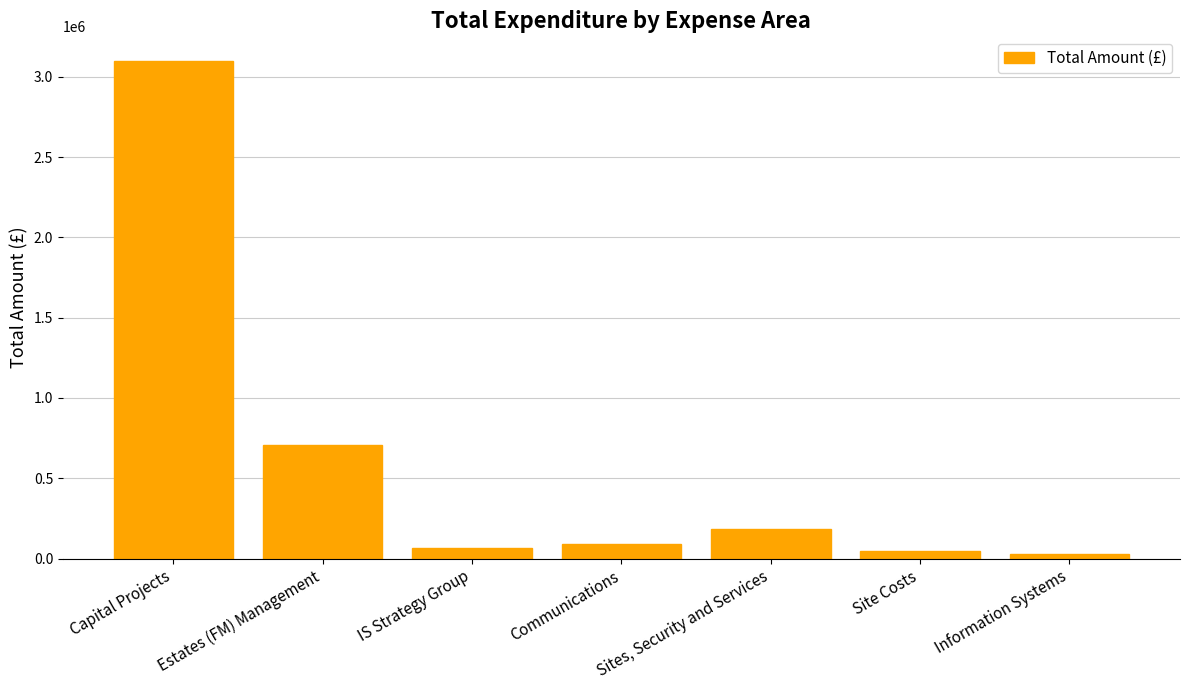

How many bars are there in total?

7